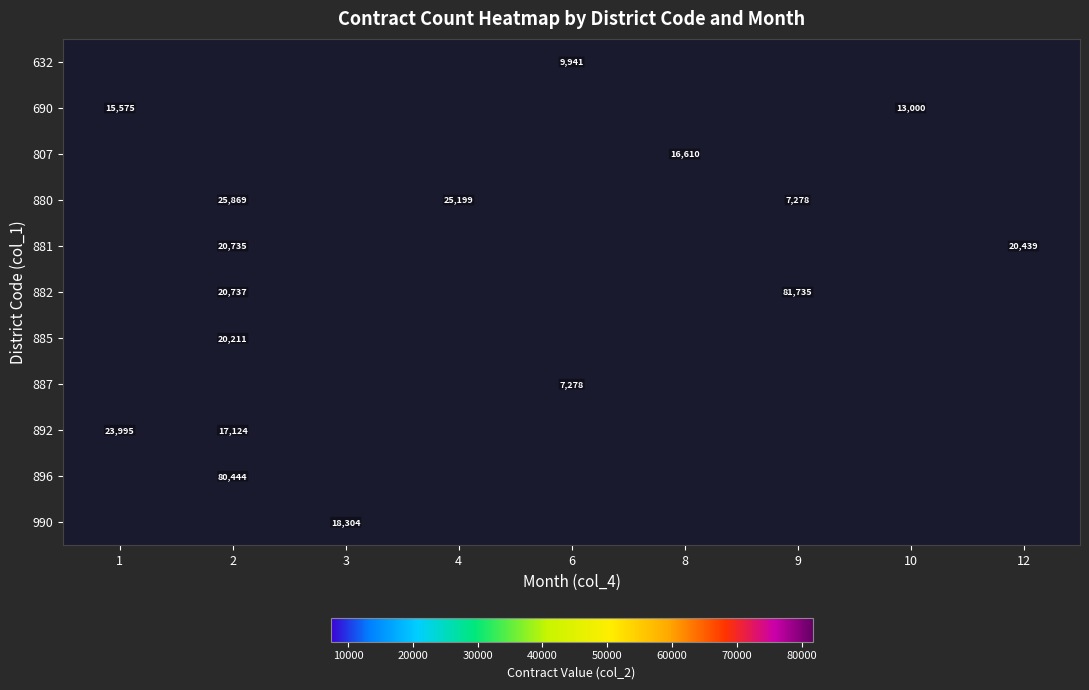

The 880 series shows 7278 at 9. True or false?

True